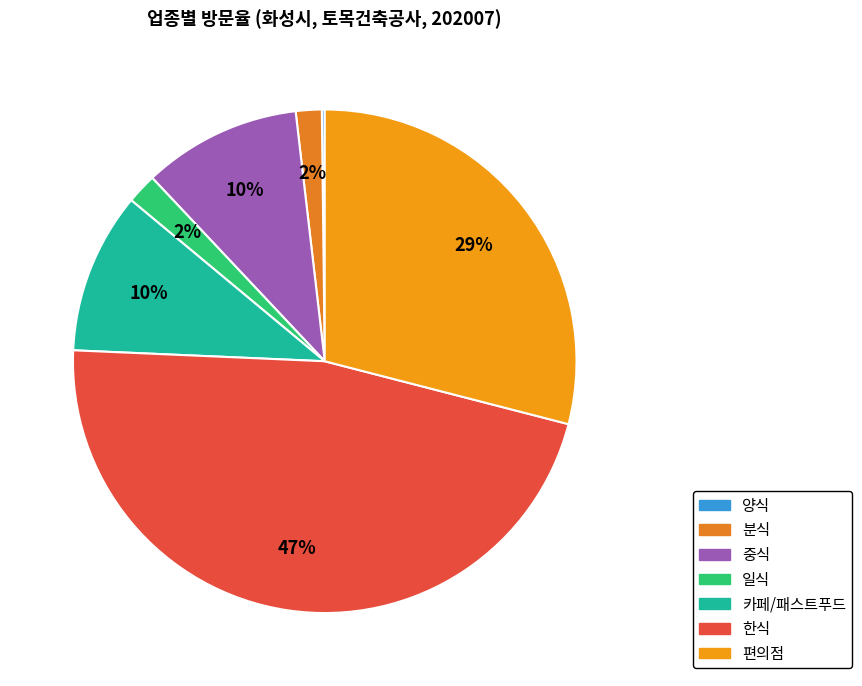

Count the number of slices in the pie.

7